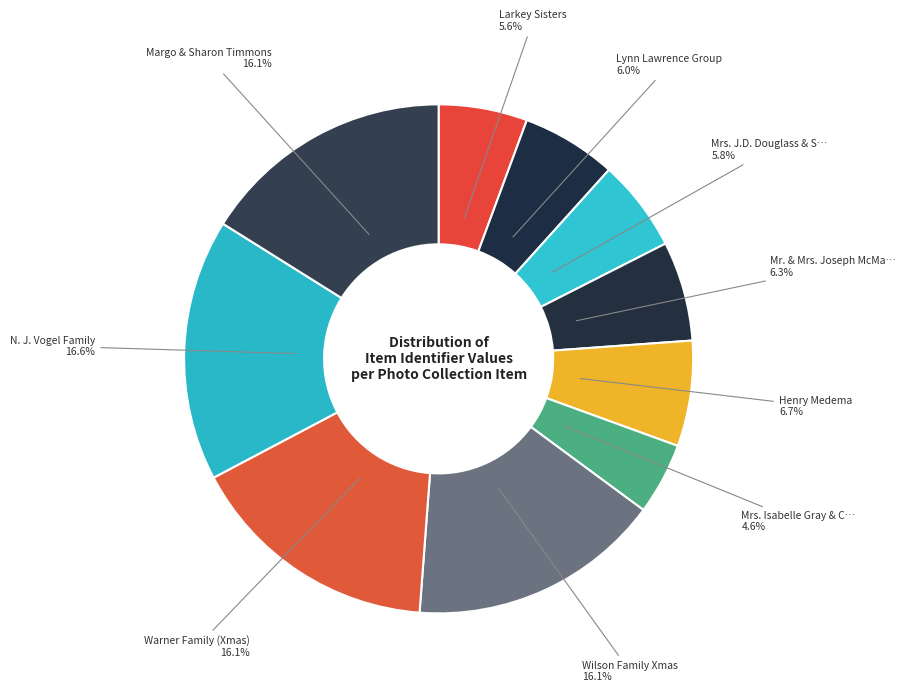

Which category has the smallest portion of the pie?

Mrs. Isabelle Gray & Children